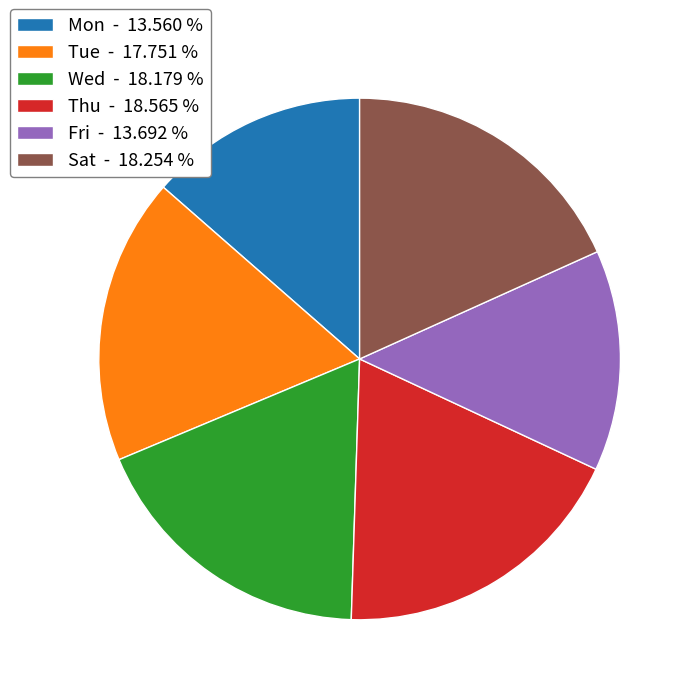

What is the ratio of the value at Mon - 13.560 % to the value at Fri - 13.692 %?

1.0